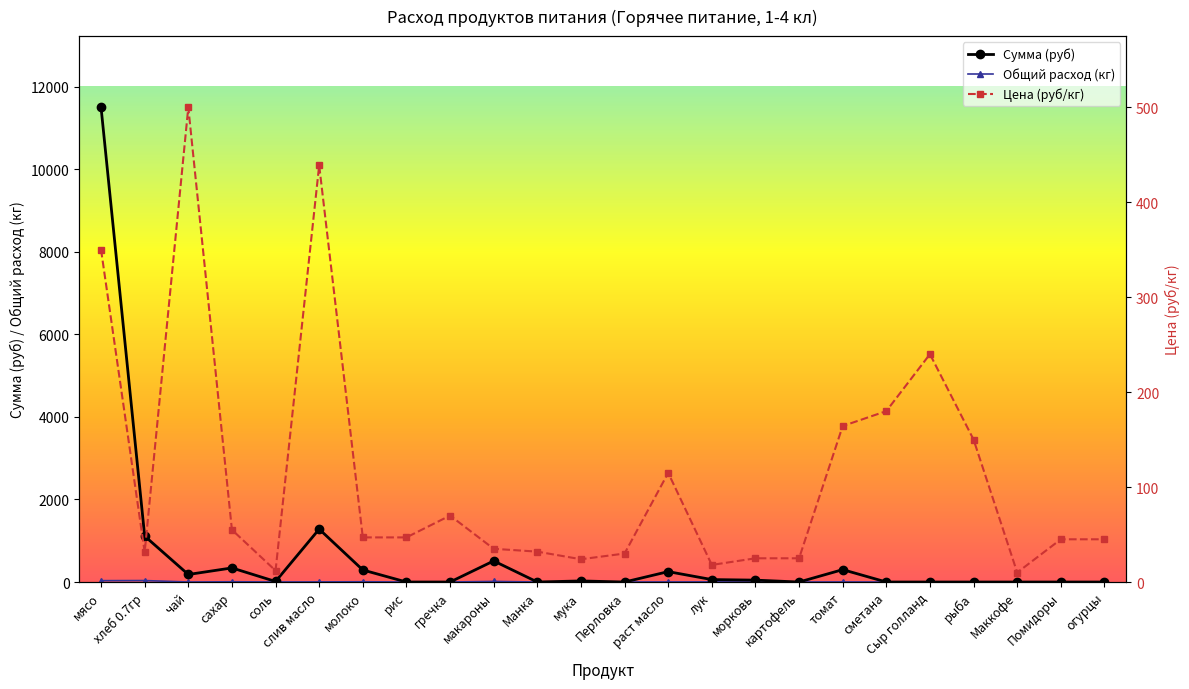

Which category has the lowest value across all series?

рис